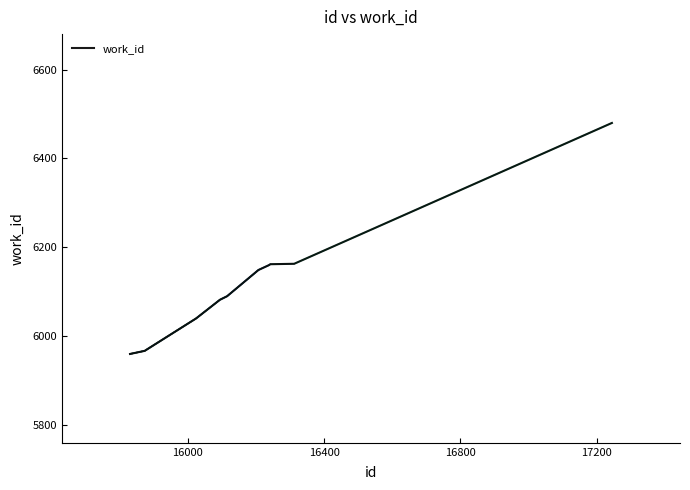

Which label corresponds to the smallest value in the chart?

15830